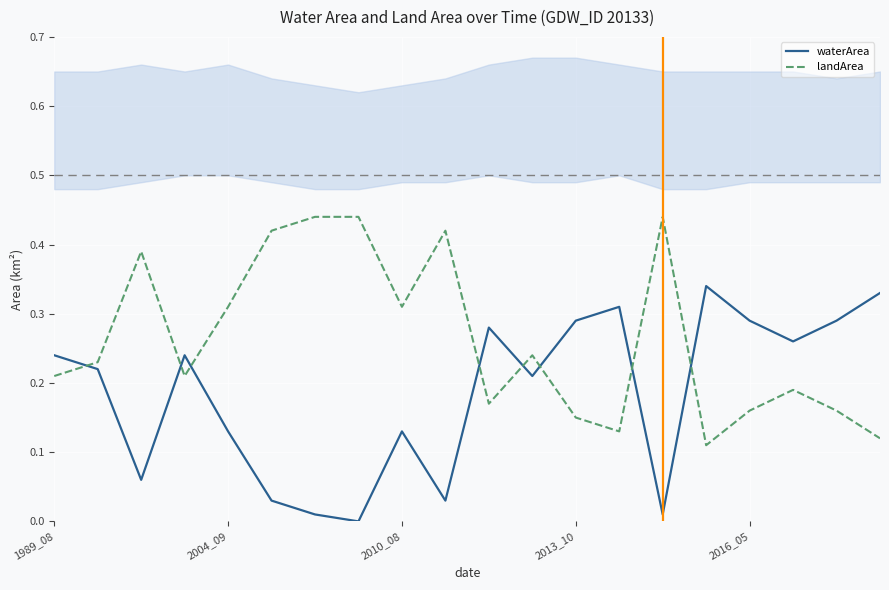

How many times do waterArea and landArea cross each other?

8